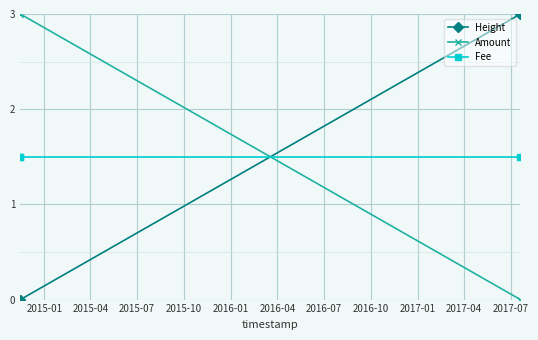

Which series has the largest total across all categories?

Amount